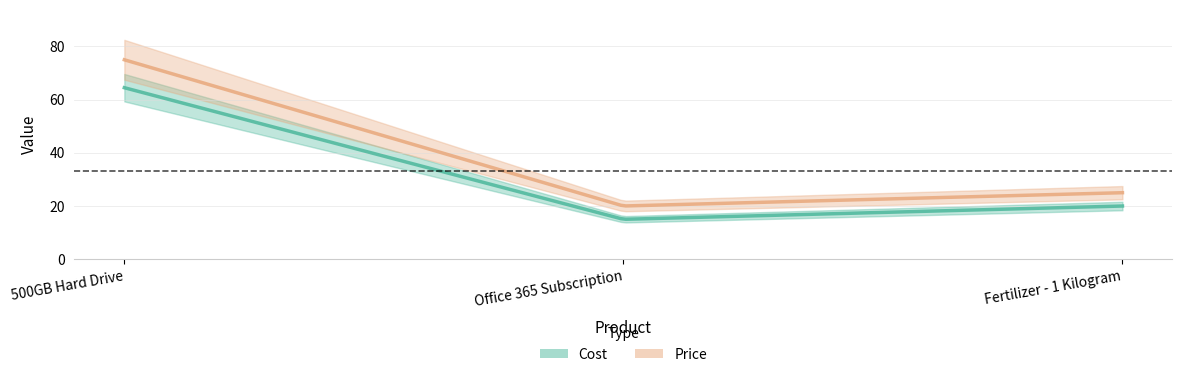

Is the value of Cost at 500GB Hard Drive greater than the value of Price at Office 365 Subscription?

Yes